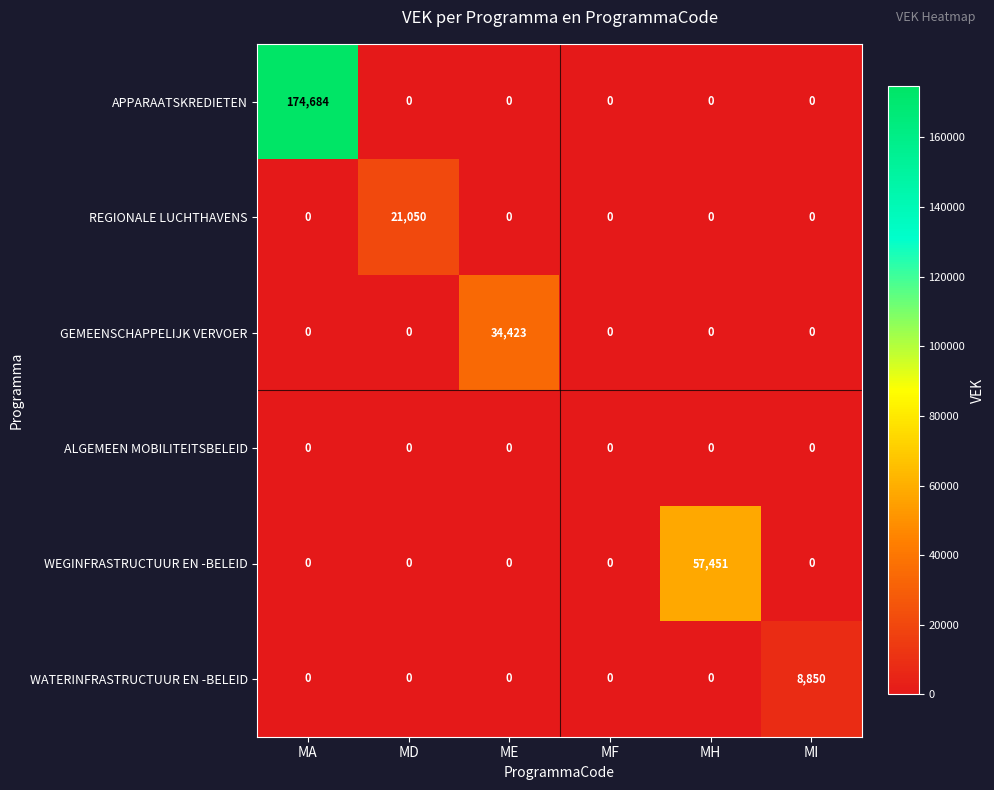

At which category is the sum across all series the highest?

MA